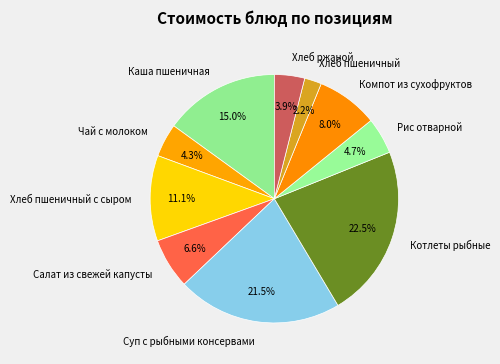

The Чай с молоком slice represents 4% of the pie. True or false?

True